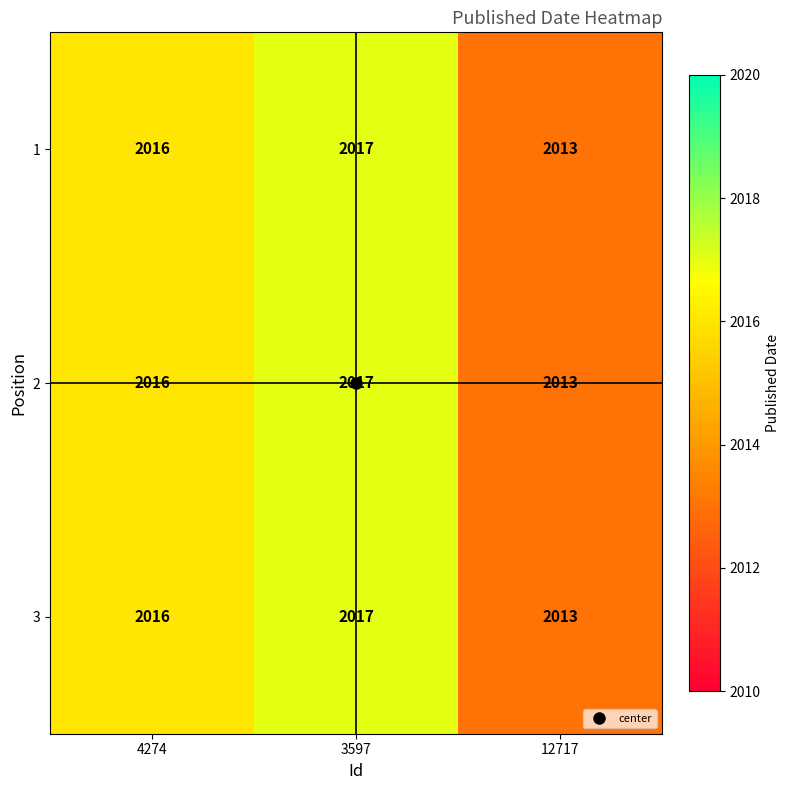

Count the 2 values in the range 2013 to 2017.

3